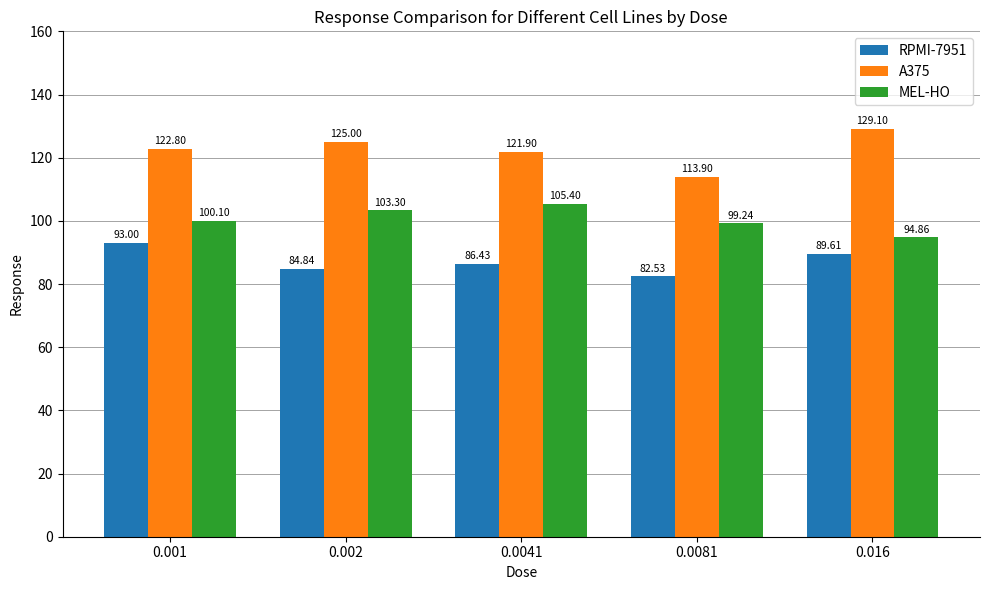

Rank the categories by A375 value from highest to lowest.

0.016, 0.002, 0.001, 0.0041, 0.0081